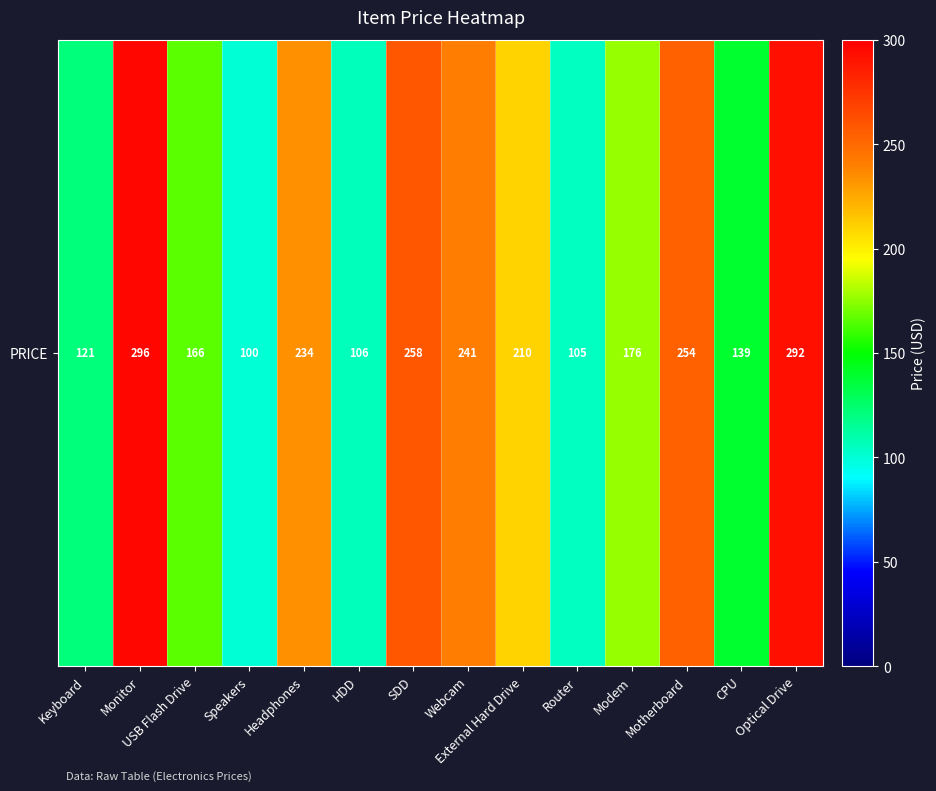

What is the maximum value shown in the chart?

296